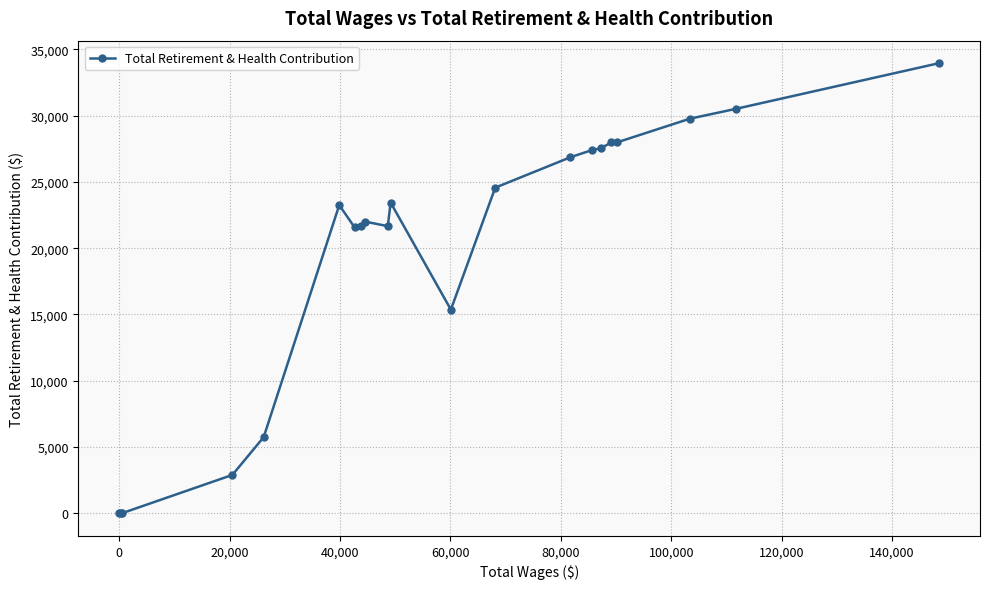

What is the difference between the maximum and second lowest values?

33956